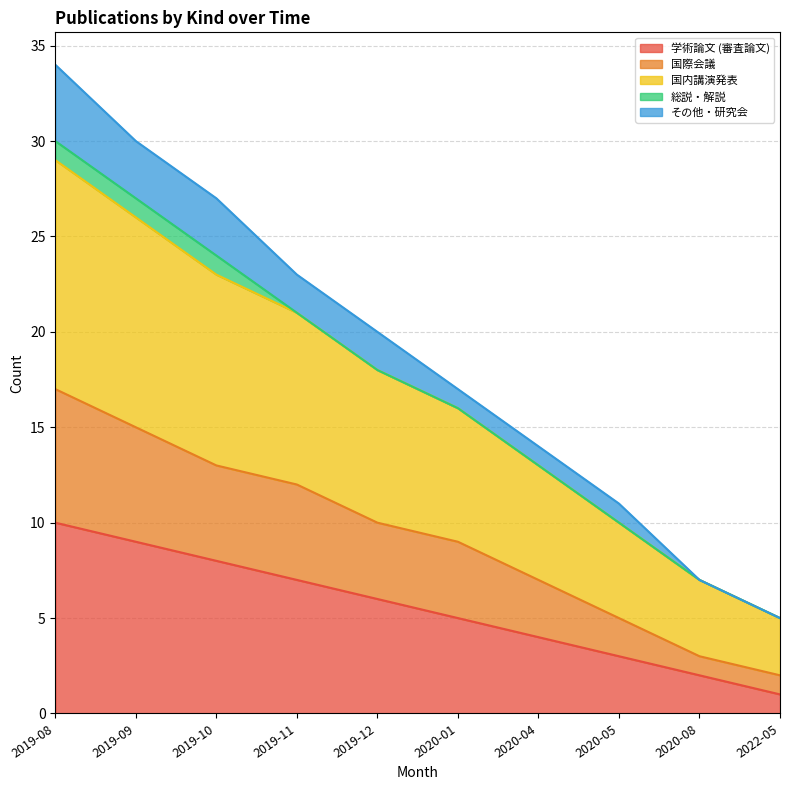

Which category has the highest value in the 学術論文 (審査論文) series?

2019-08